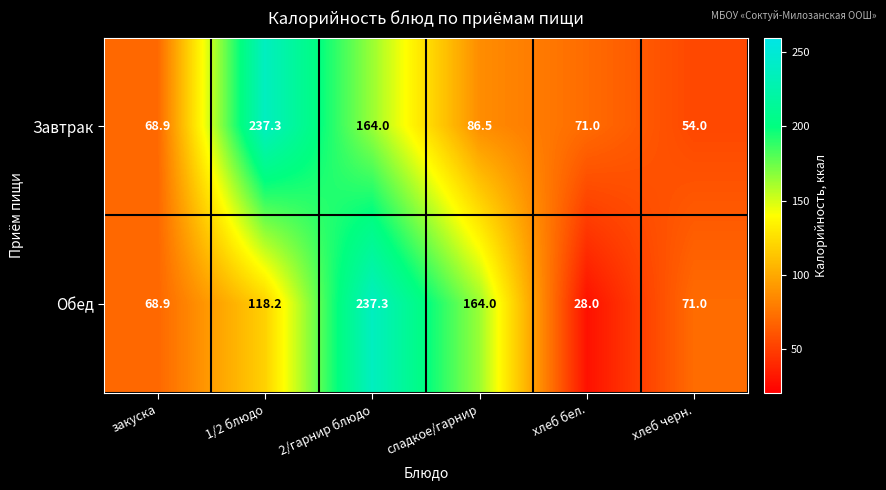

At сладкое/гарнир, list the series in order from smallest to largest.

Завтрак, Обед